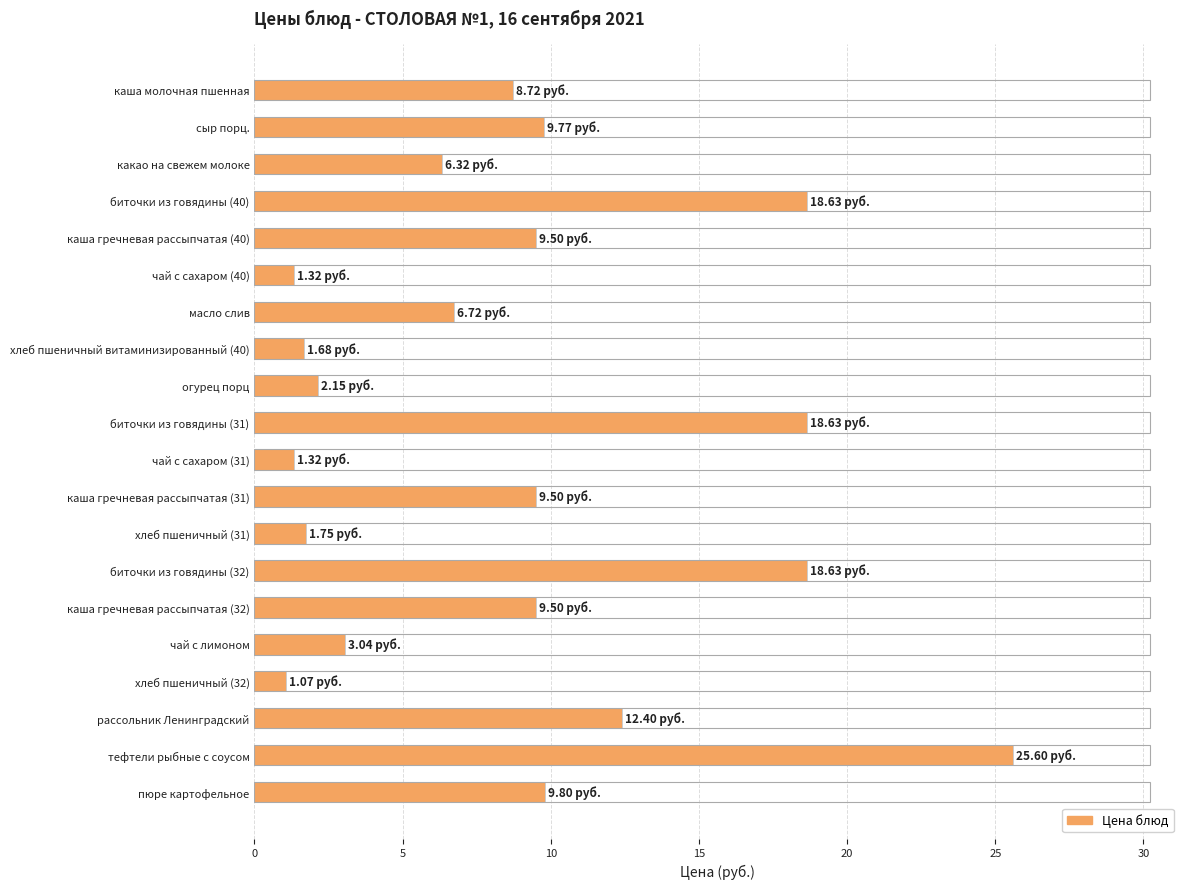

At which label is the value closest to 13?

рассольник Ленинградский